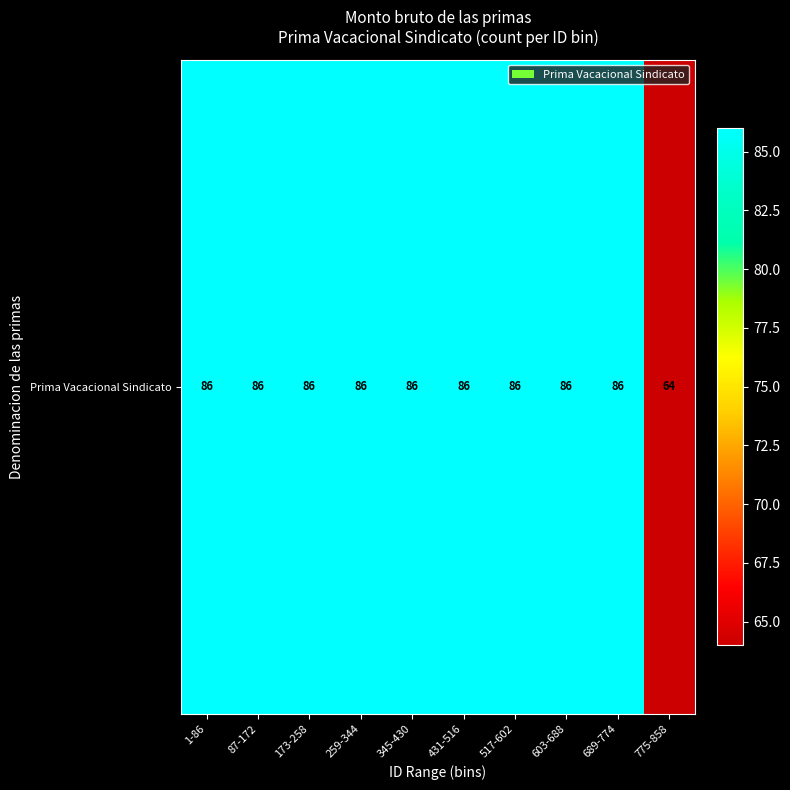

What is the ratio of the value at 775-858 to the value at 431-516?

0.7